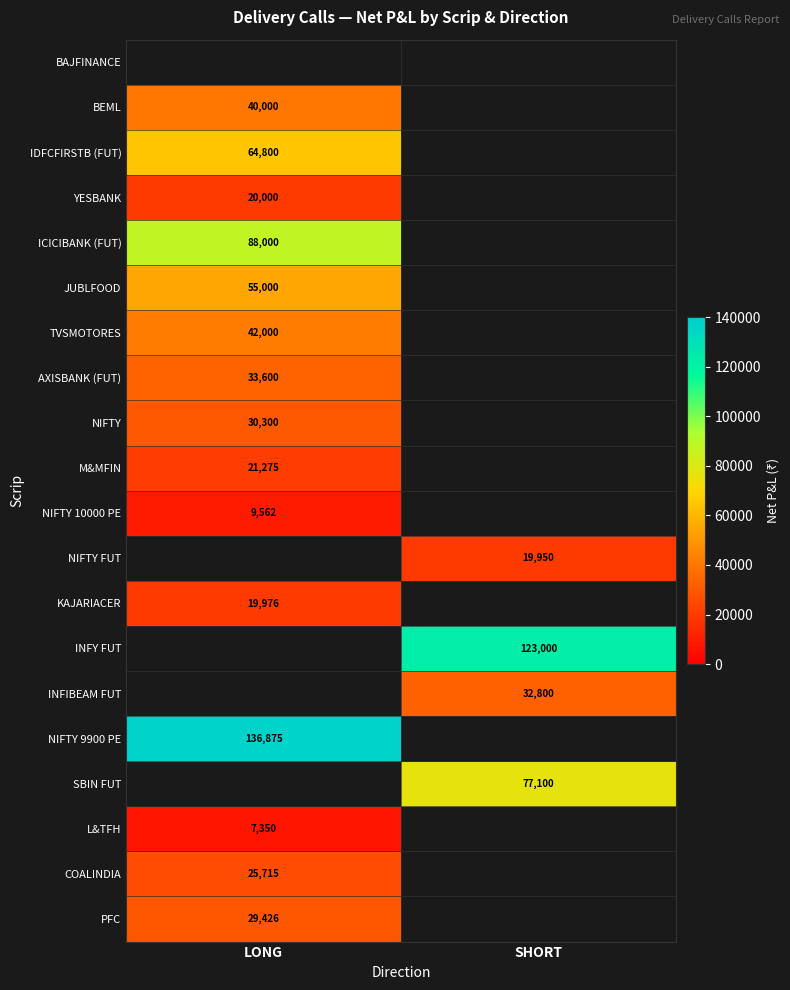

Which has a higher value, LONG or SHORT?

SHORT